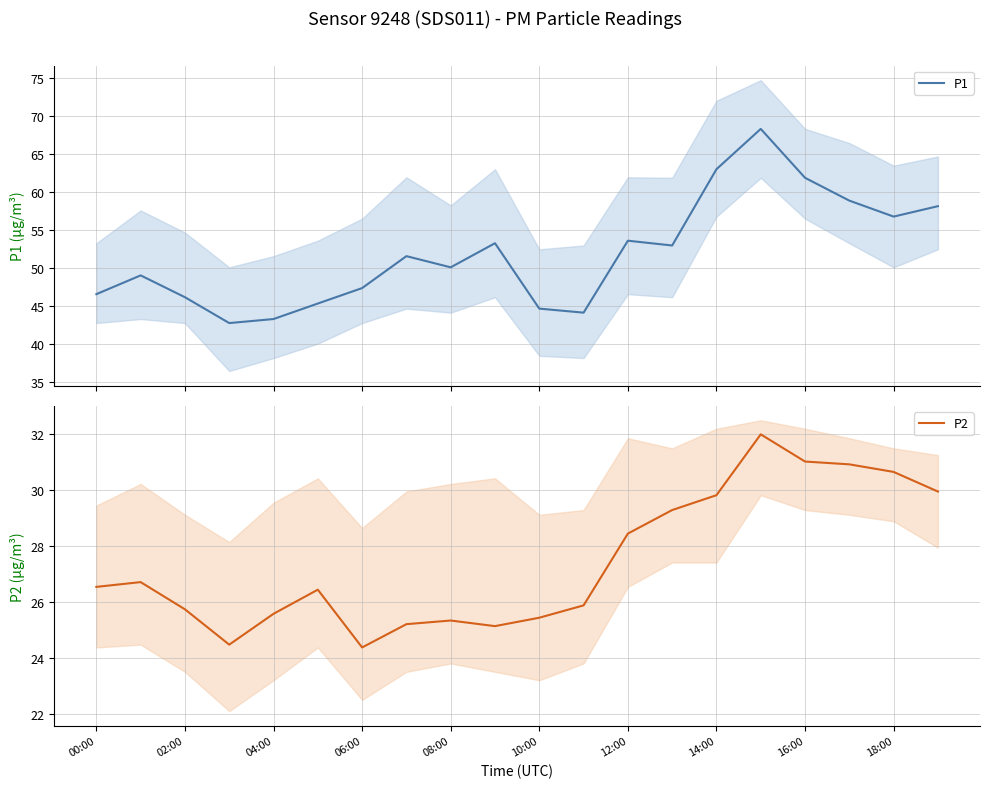

In P1, how many points are lower than both neighbors (excluding endpoints)?

5